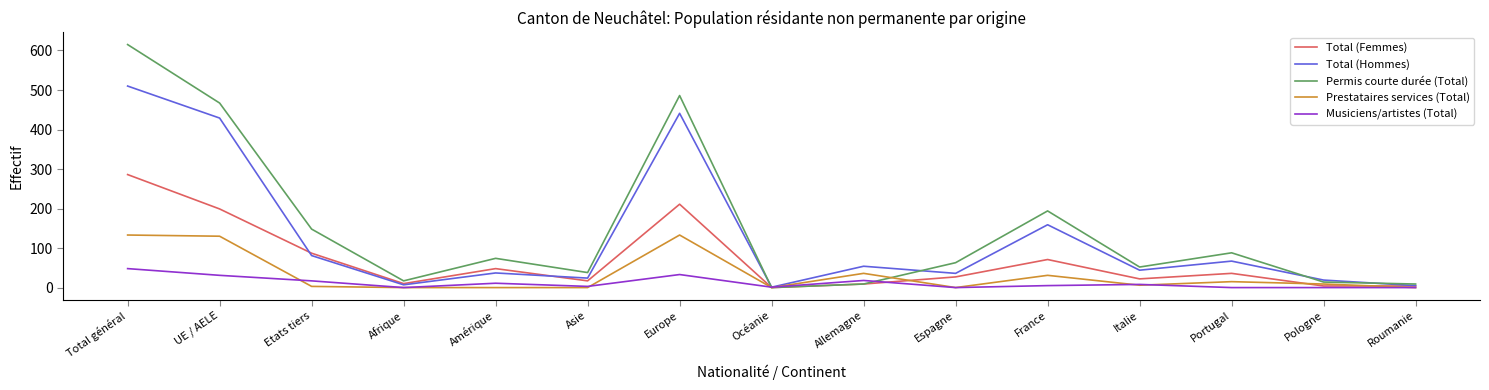

What position from the right is Total général?

15